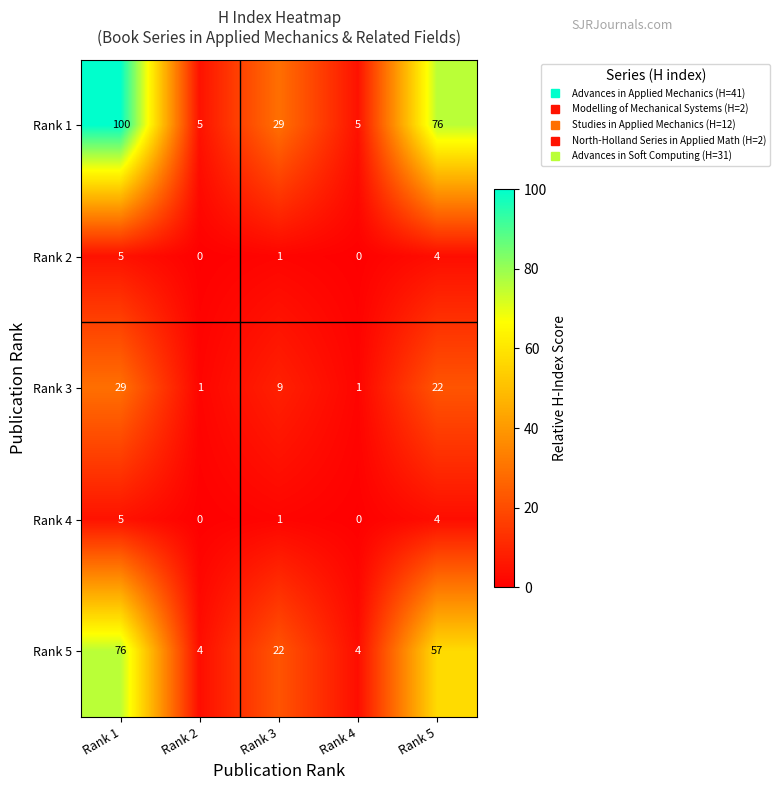

What is the sum of all Rank 1 values?

215